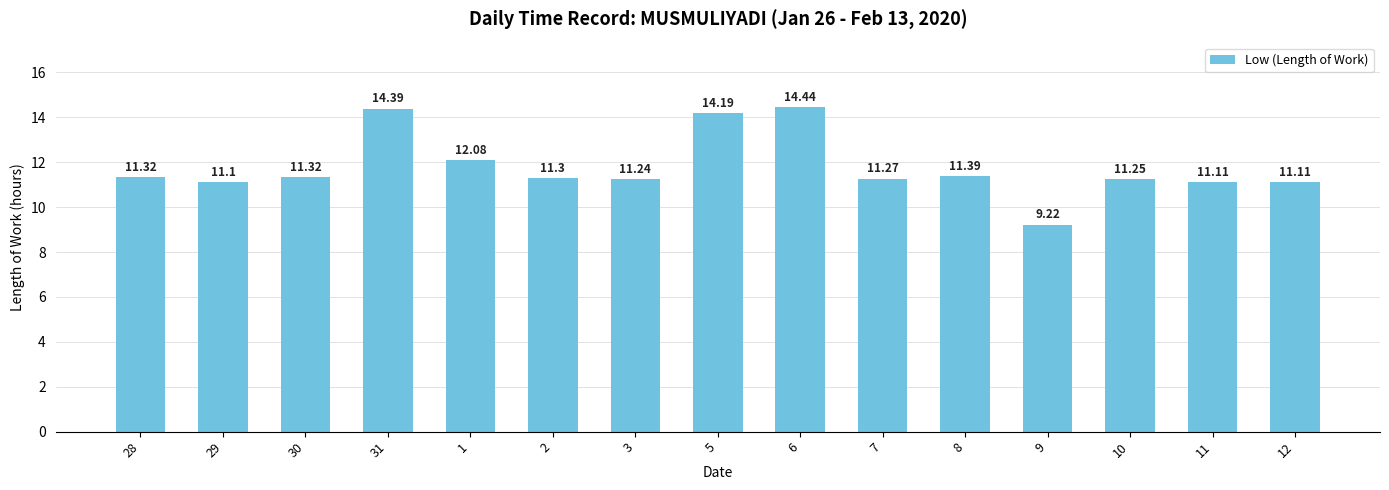

What is the ratio of the value at 12 to the value at 8?

1.0